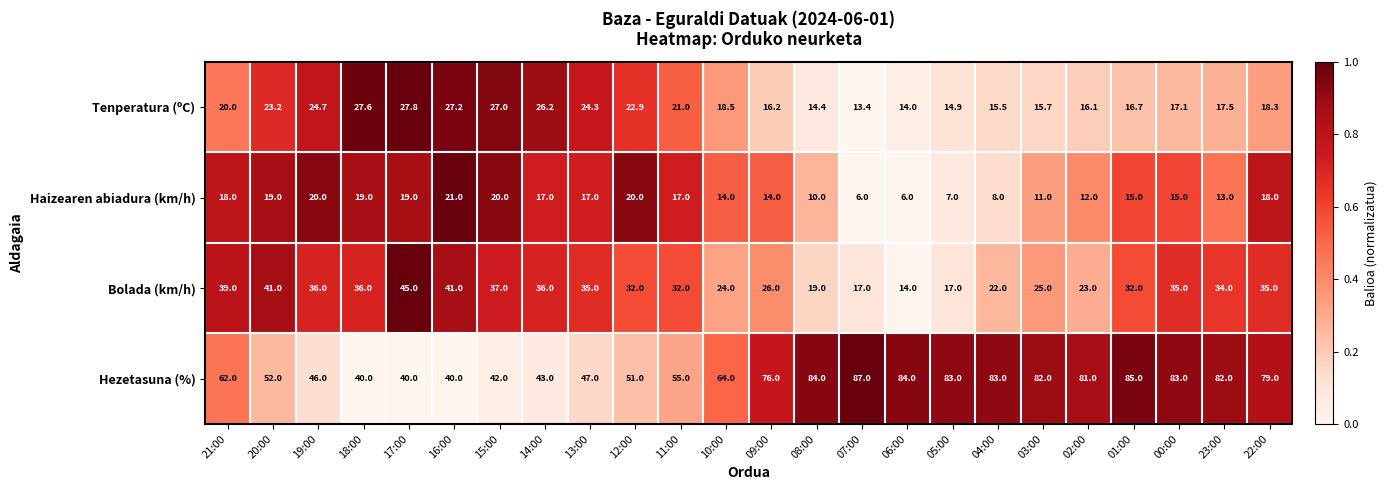

Which series has the largest total across all categories?

Hezetasuna (%)